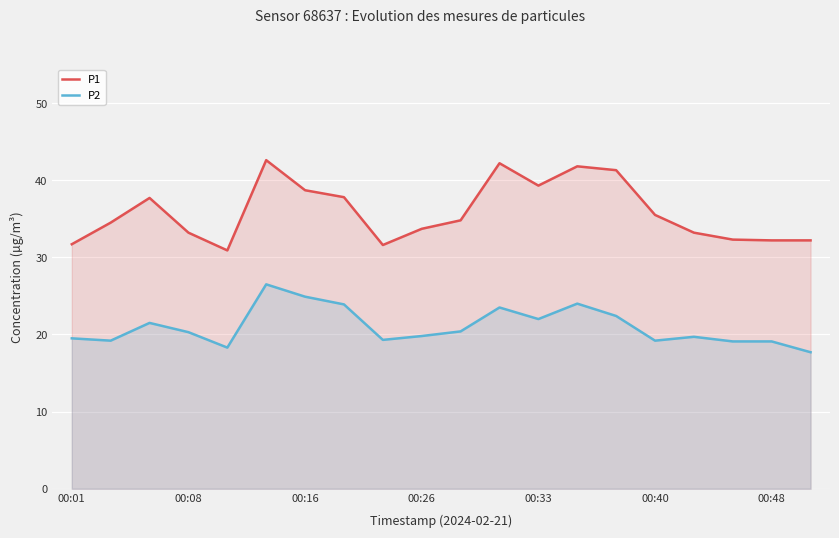

Which series has the largest range (max minus min)?

P1